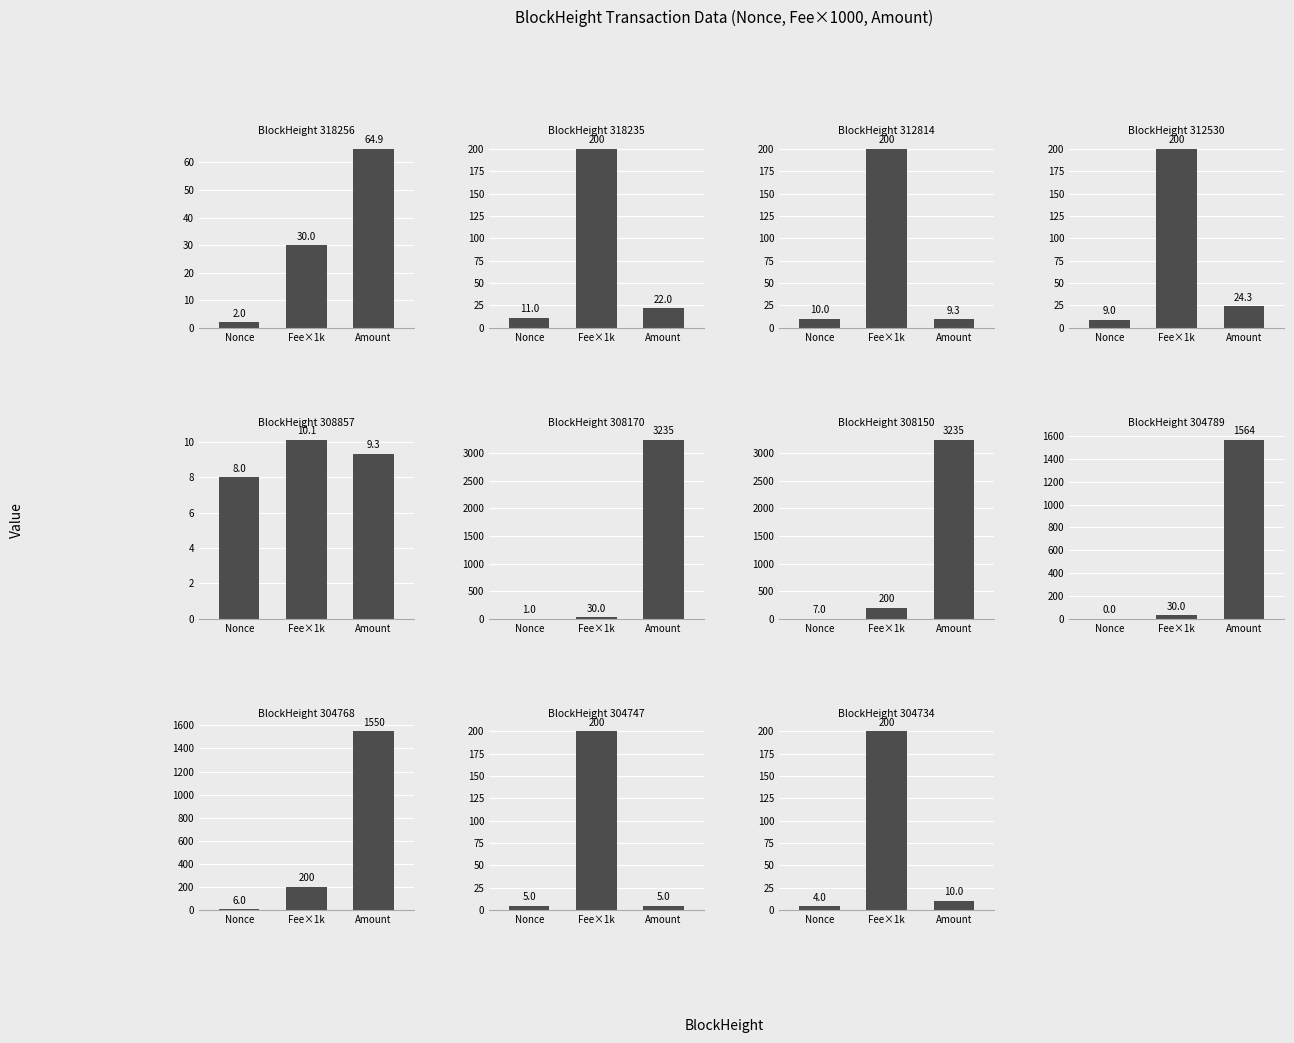

What is the value of the Amount bar at the 1st from the left?

64.9